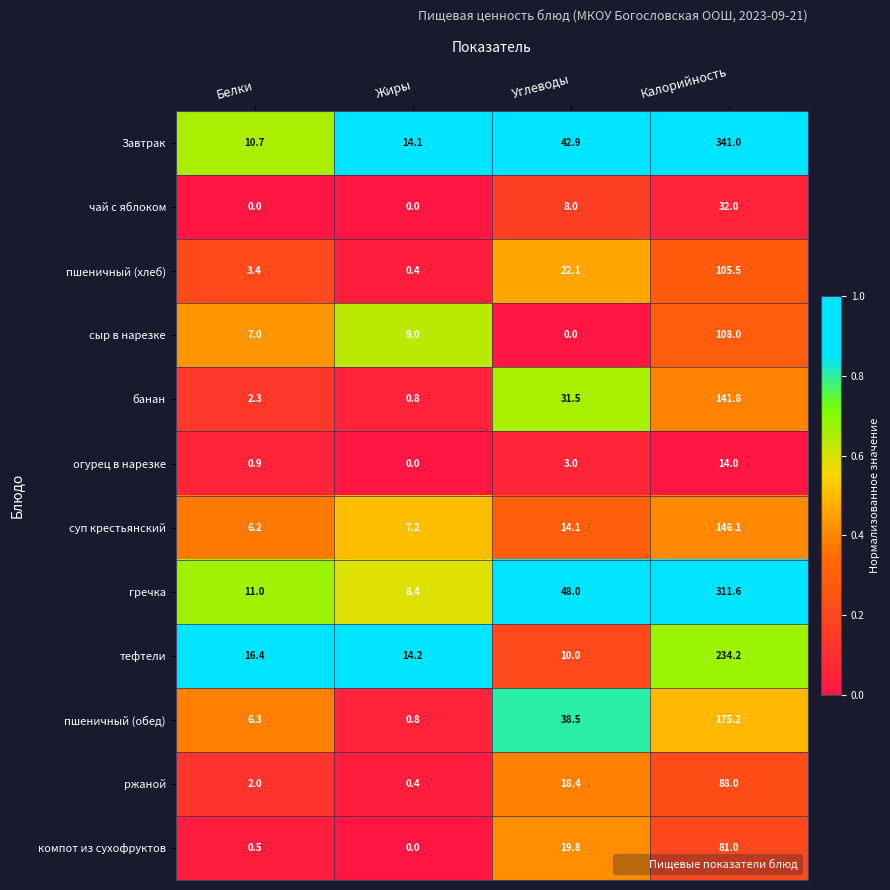

Rank the series at Белки from highest to lowest value.

тефтели, гречка, Завтрак, сыр в нарезке, пшеничный (обед), суп крестьянский, пшеничный (хлеб), банан, ржаной, огурец в нарезке, компот из сухофруктов, чай с яблоком